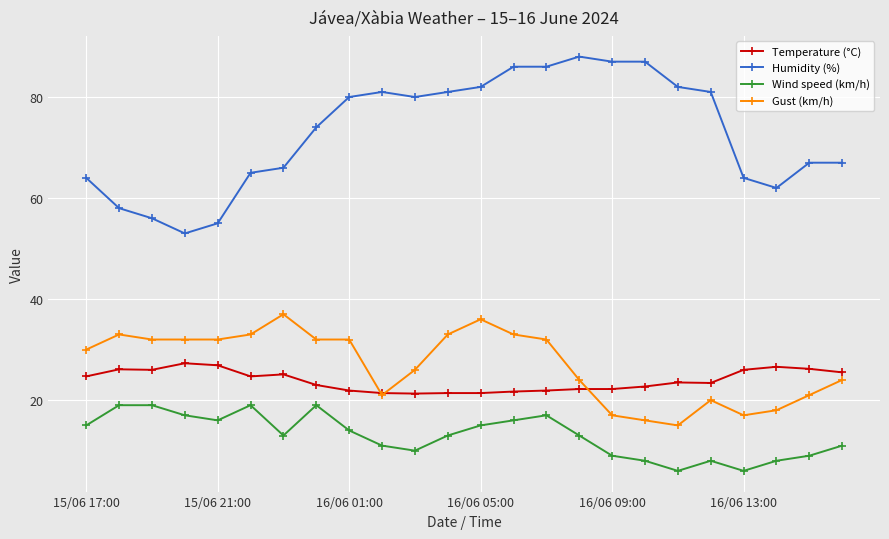

What is the value of the Temperature (°C) point at the 9th from the left?

21.9